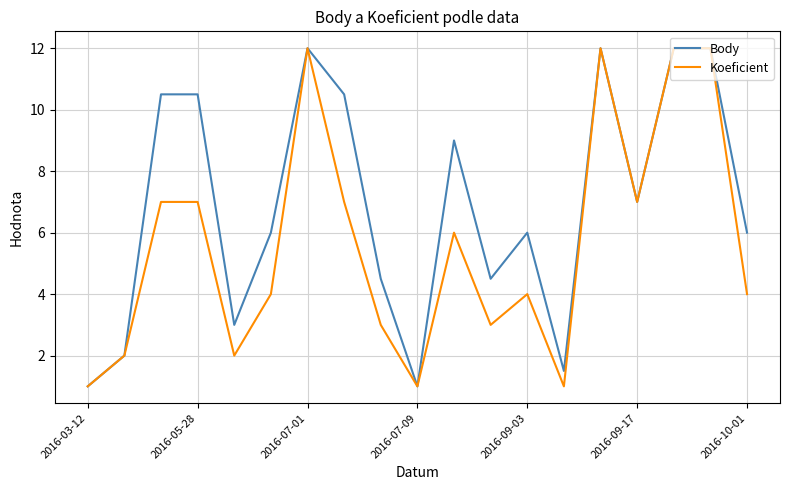

What is the highest value of the Body series?

12.0